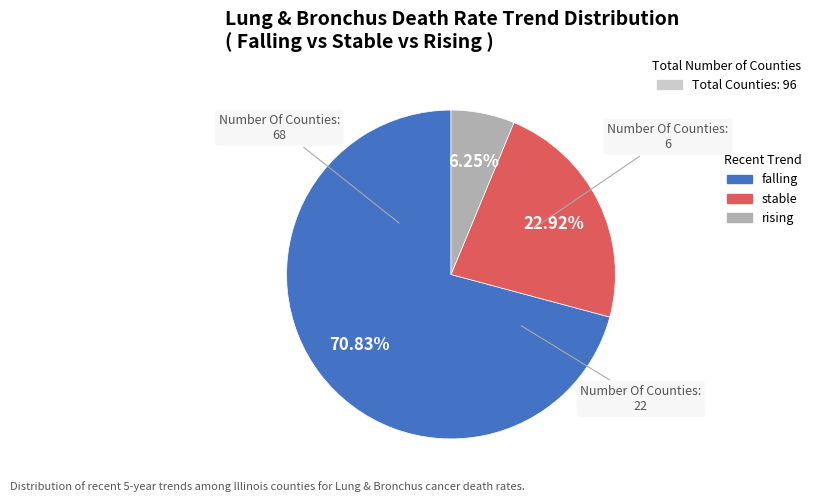

What is the majority slice?

falling